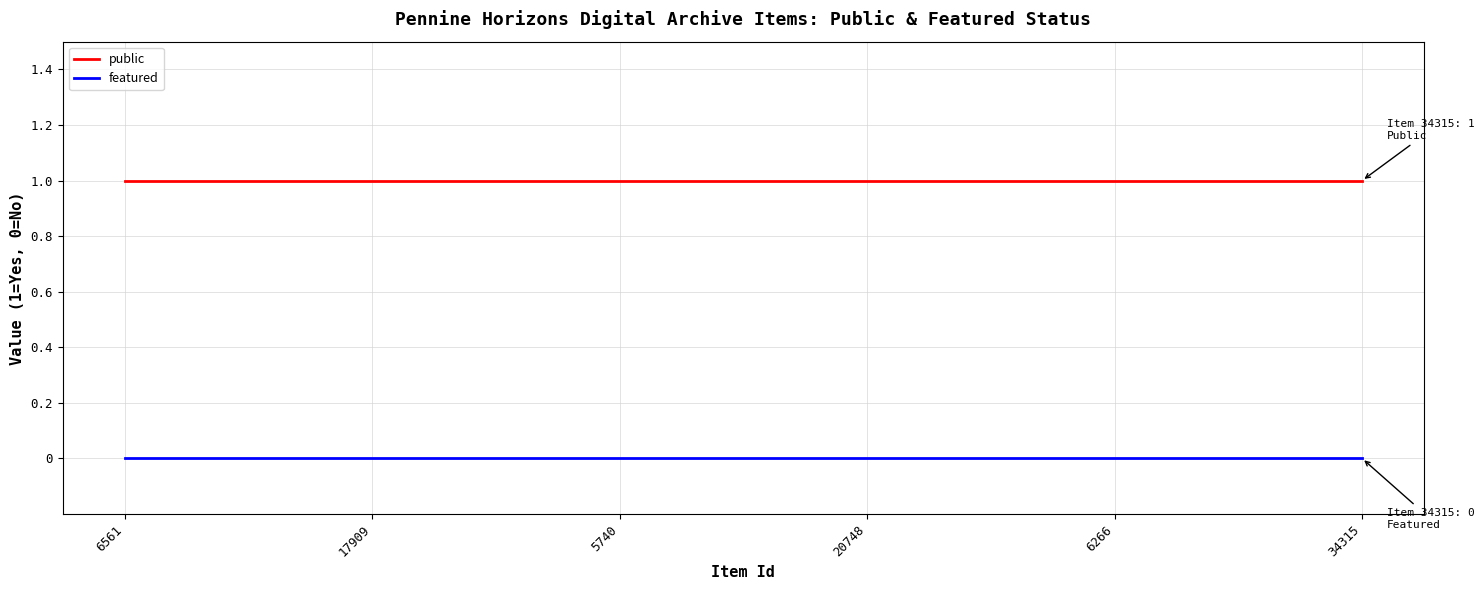

What position from the right is 17909?

5